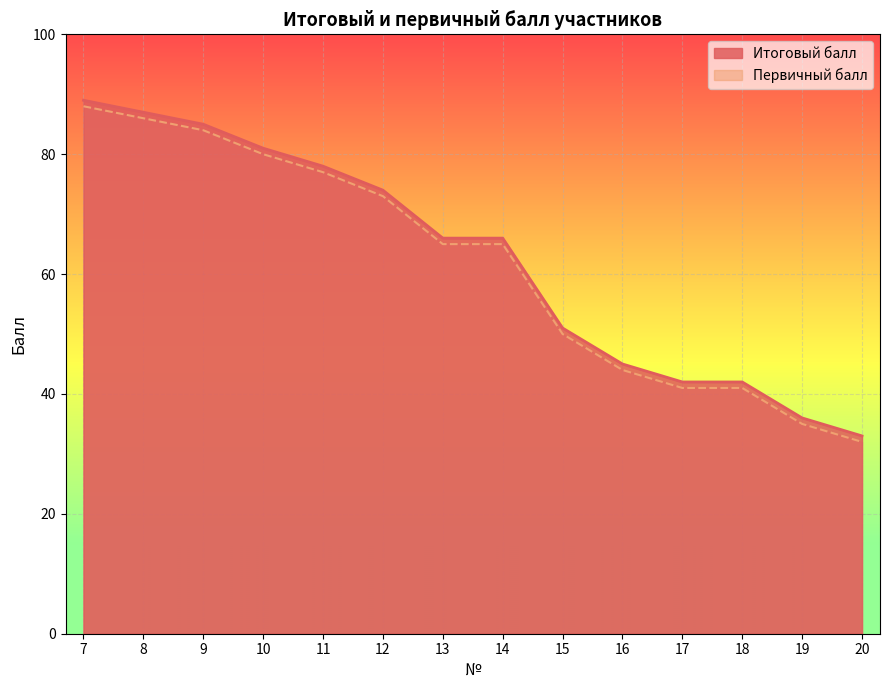

What is the smallest value displayed?

32